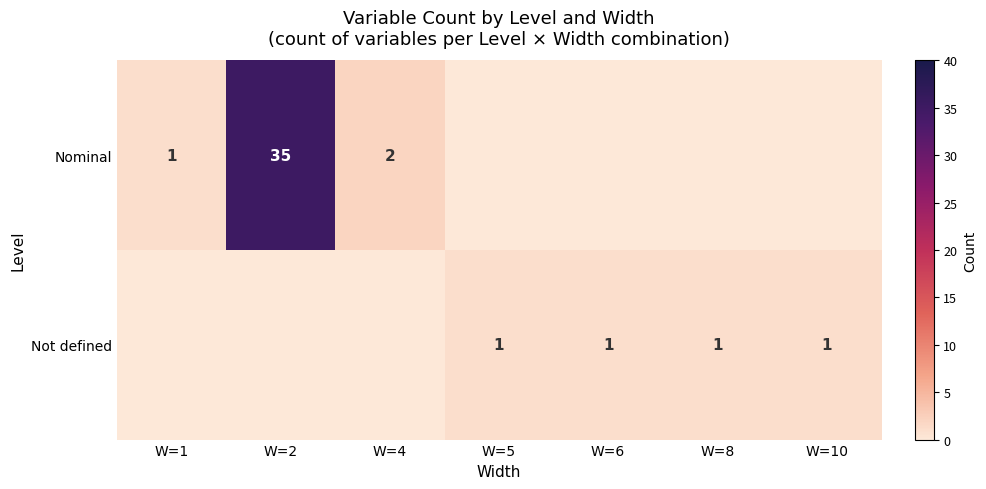

Is it true that Nominal equals 2 at W=4?

True